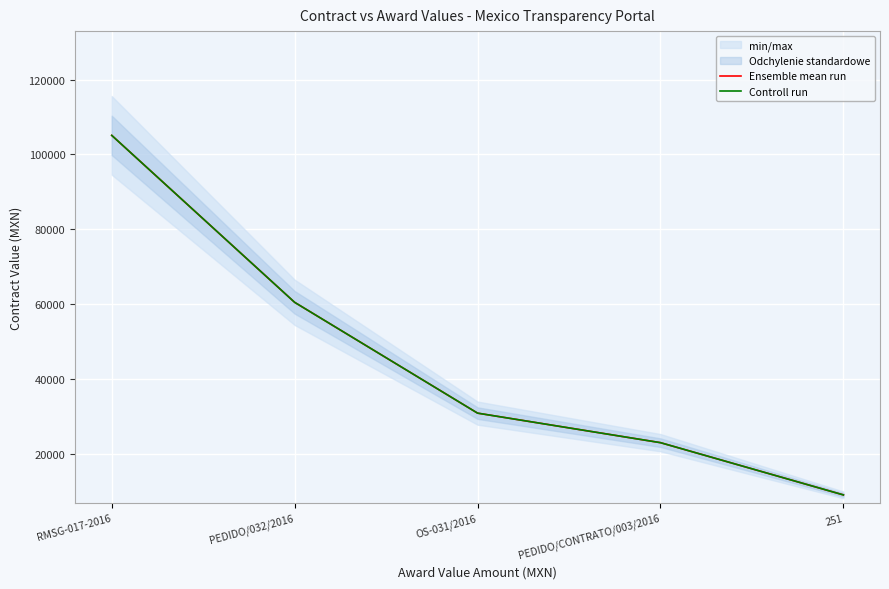

True or false: Ensemble mean run and Controll run cross at least once.

False